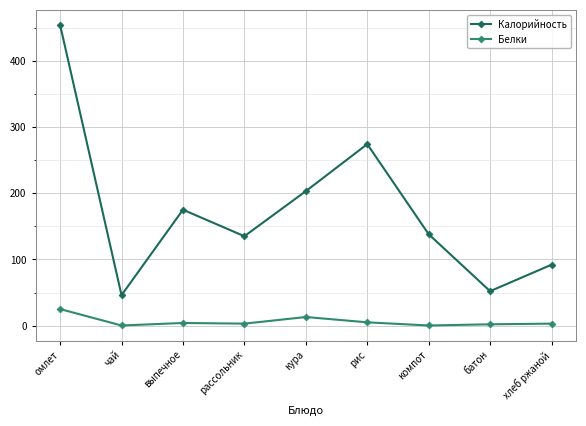

At which category is the sum across all series the highest?

омлет